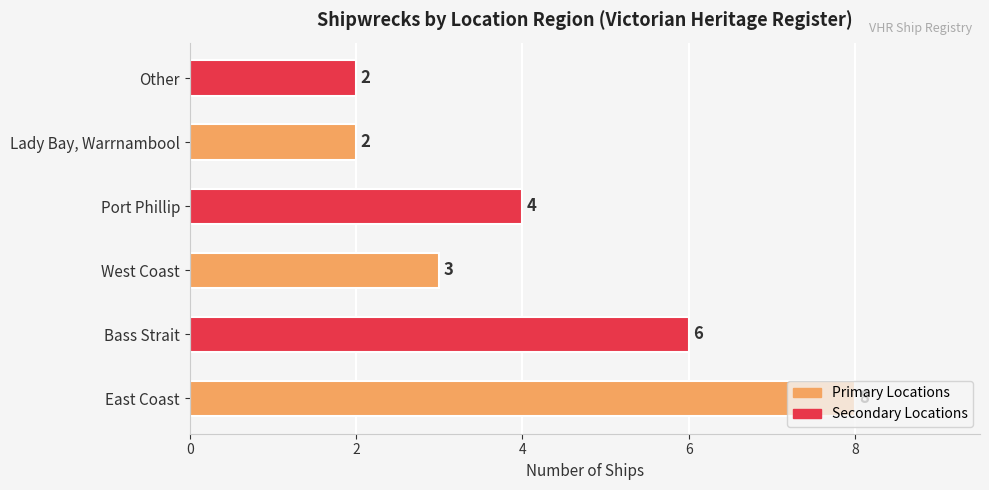

What is the smallest value displayed?

2